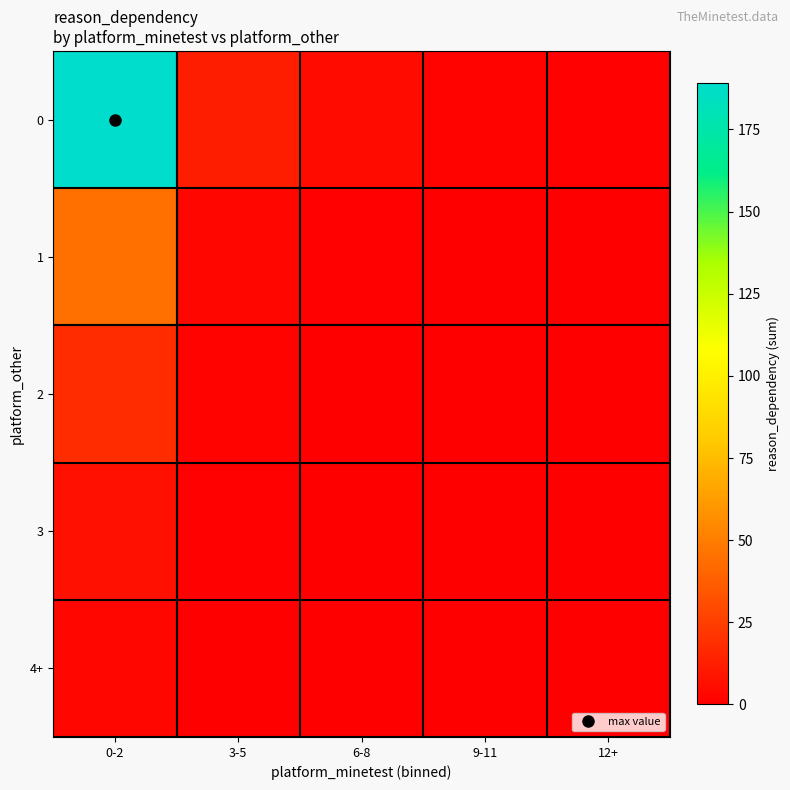

What is the maximum value shown in the chart?

189